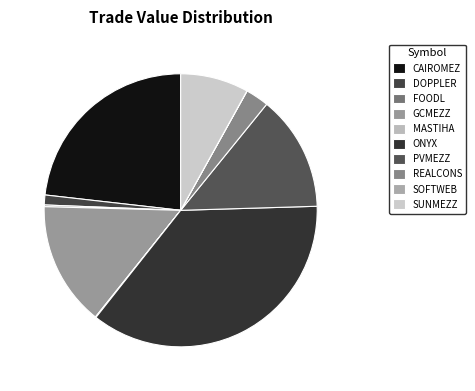

To the nearest percent, what is the difference between the GCMEZZ and PVMEZZ slice percentages?

1%